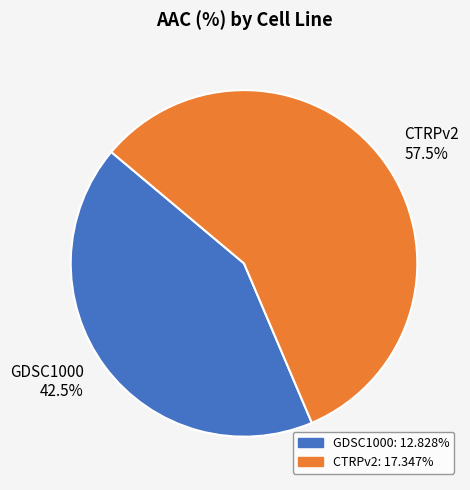

To the nearest percent, what is the combined percentage of GDSC1000 and CTRPv2?

100%